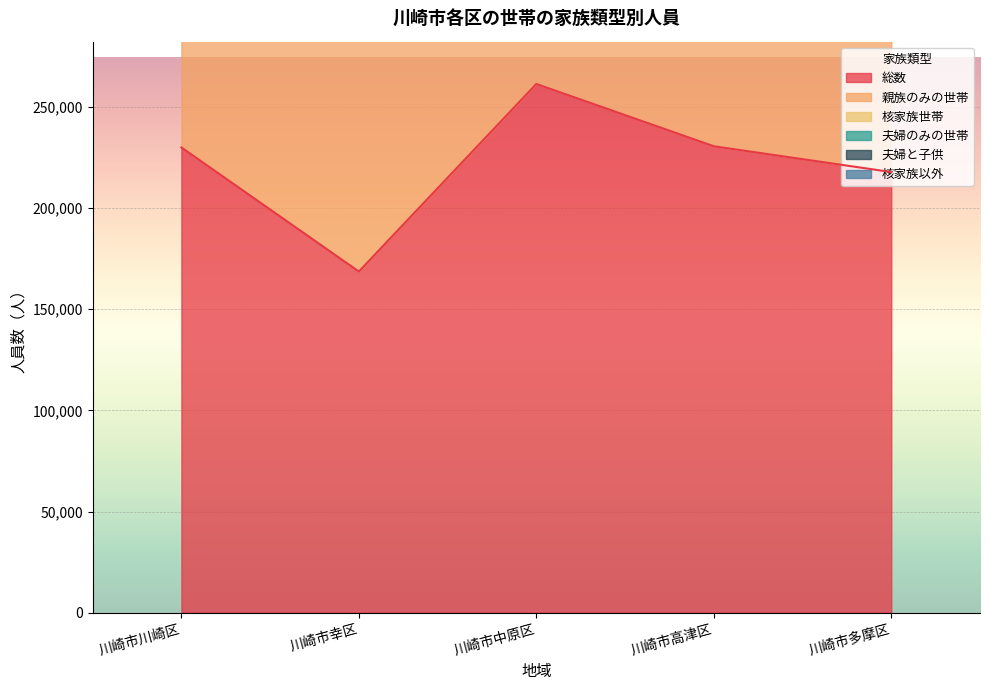

What is the difference between the highest and lowest values at 川崎市中原区?

541684